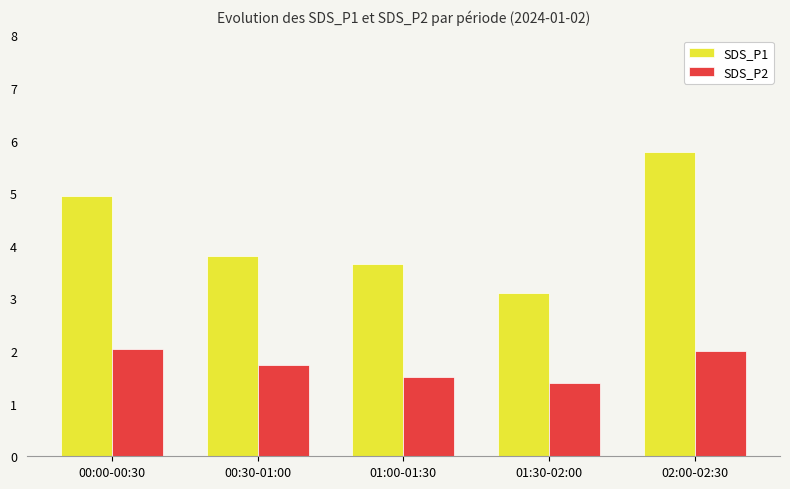

What is the value of the SDS_P2 bar at the 3rd from the left?

1.5